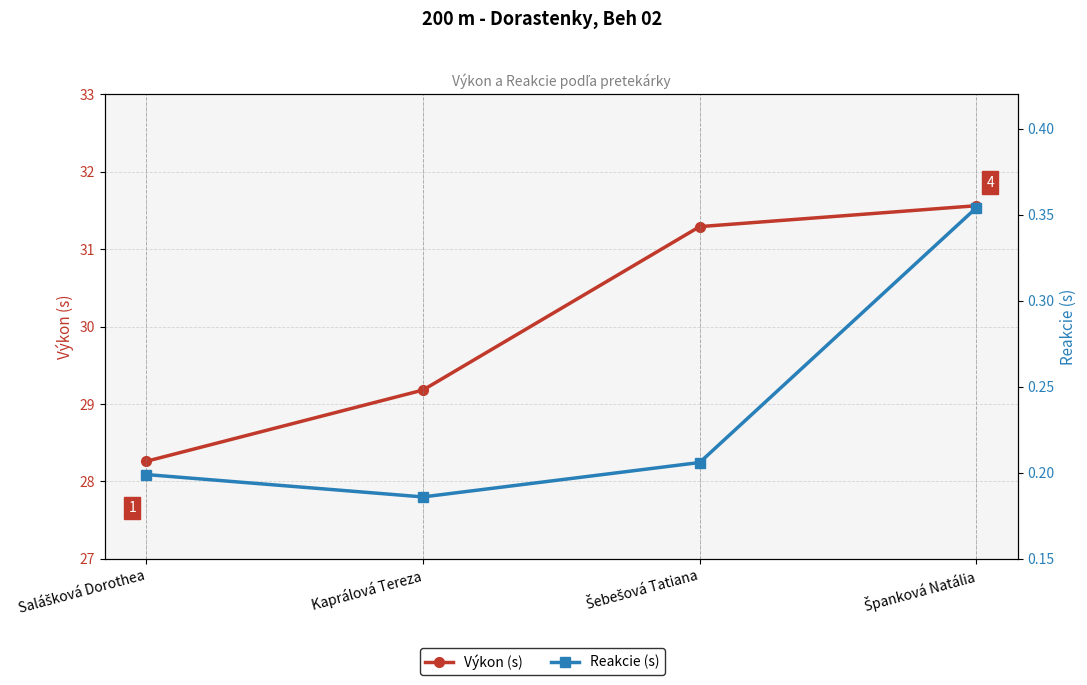

What is the label of the 1st point from the right?

Španková Natália